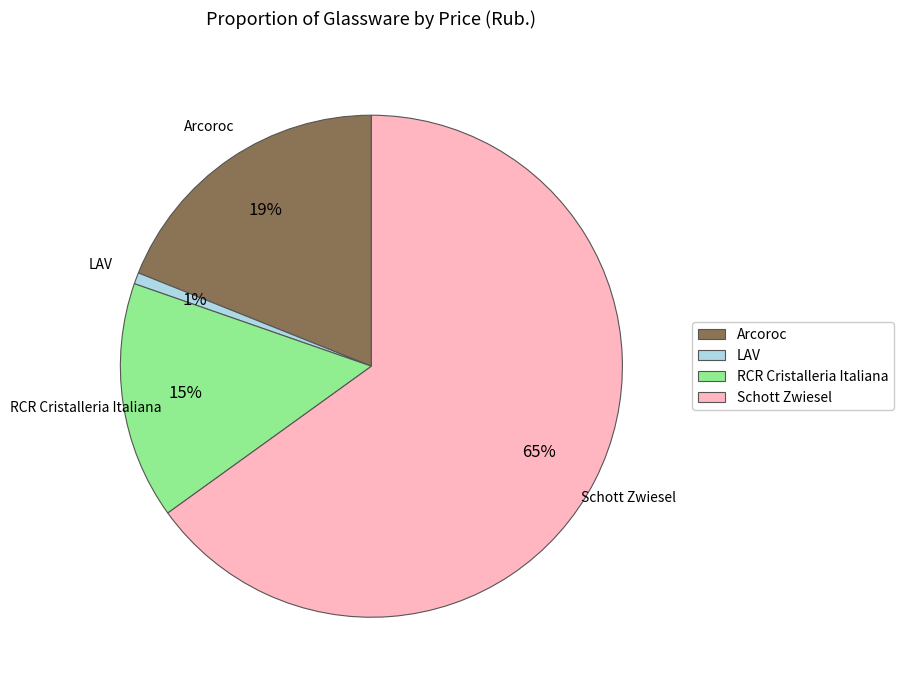

What is the largest slice in the pie chart?

Schott Zwiesel